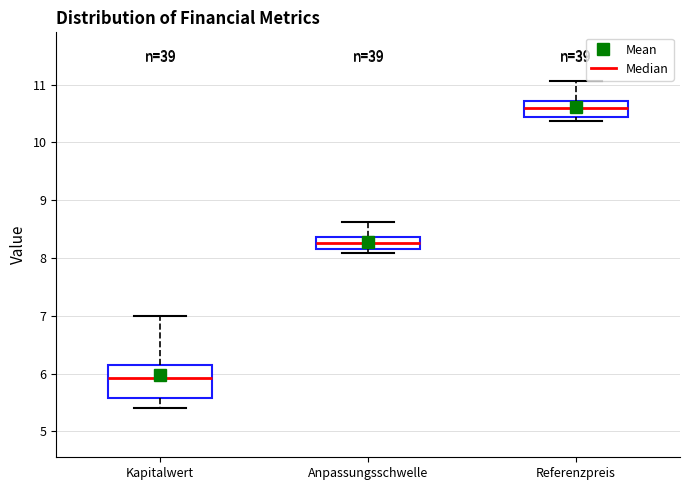

Which box's median line is the highest?

Referenzpreis